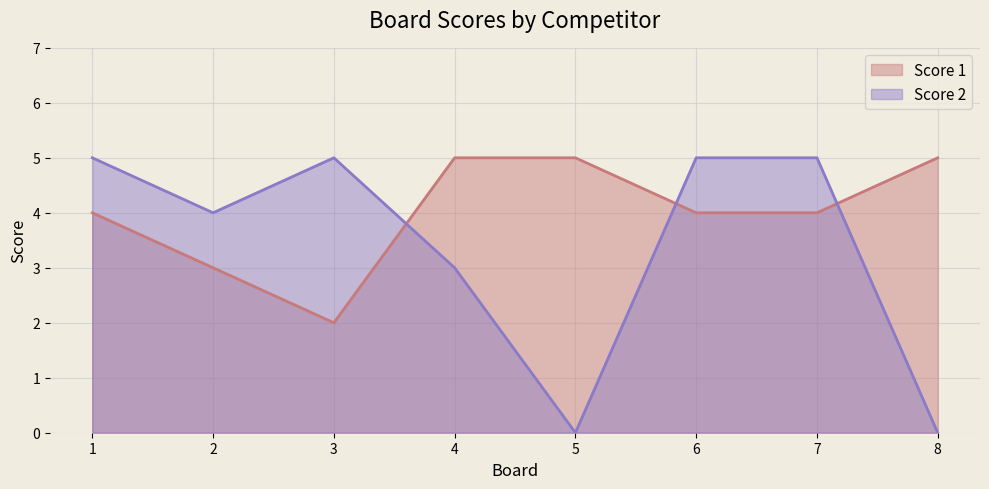

Which series ends up on top after the final intersection of Score 1 and Score 2?

Score 1